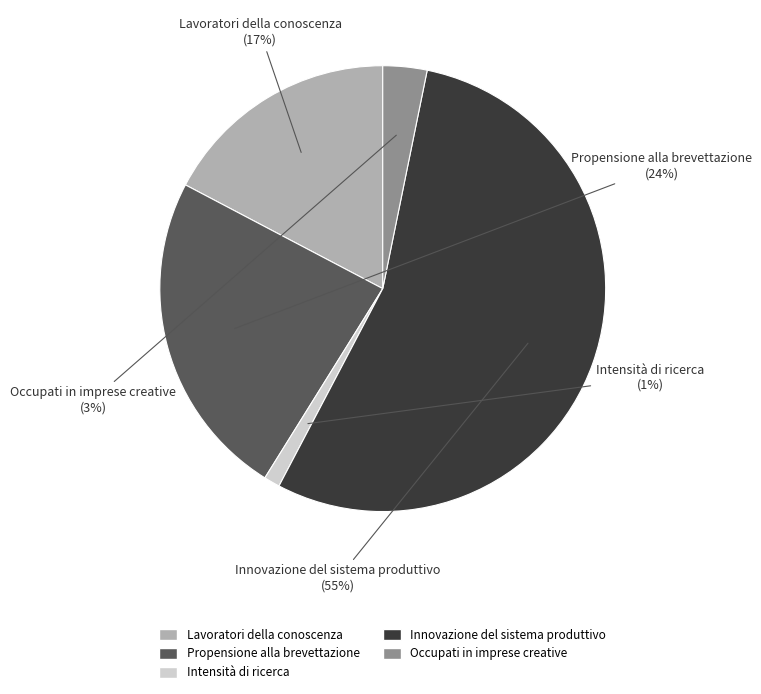

Is there any slice that represents more than half of the pie?

Yes